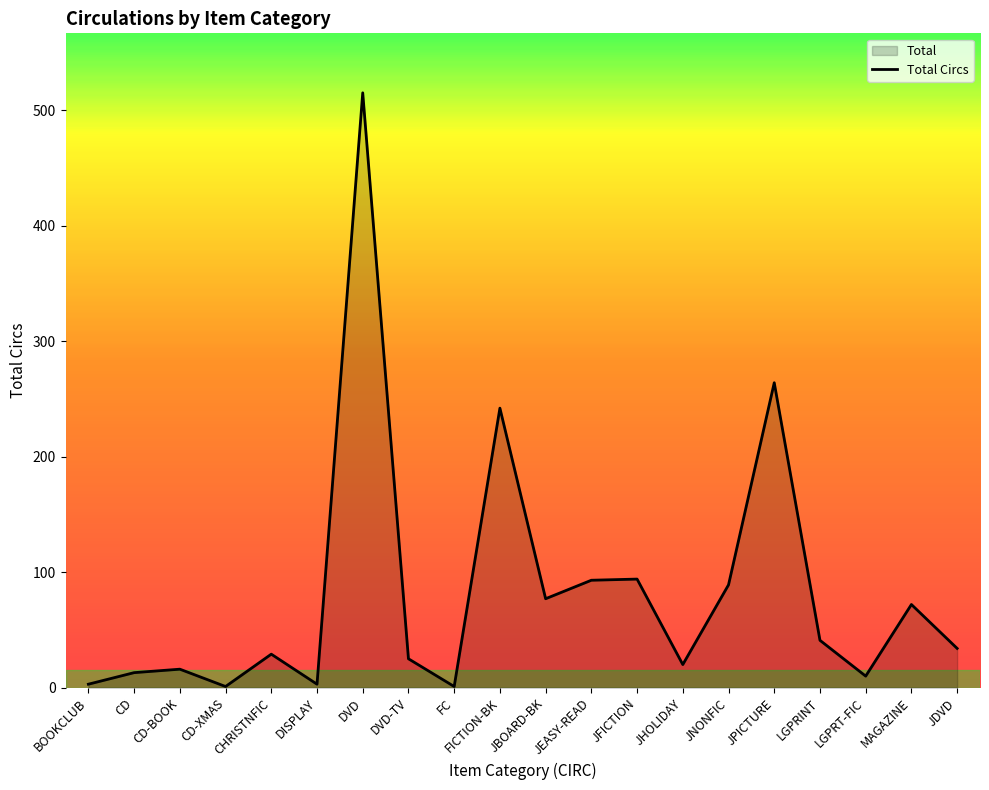

Count the number of categories in the chart.

20